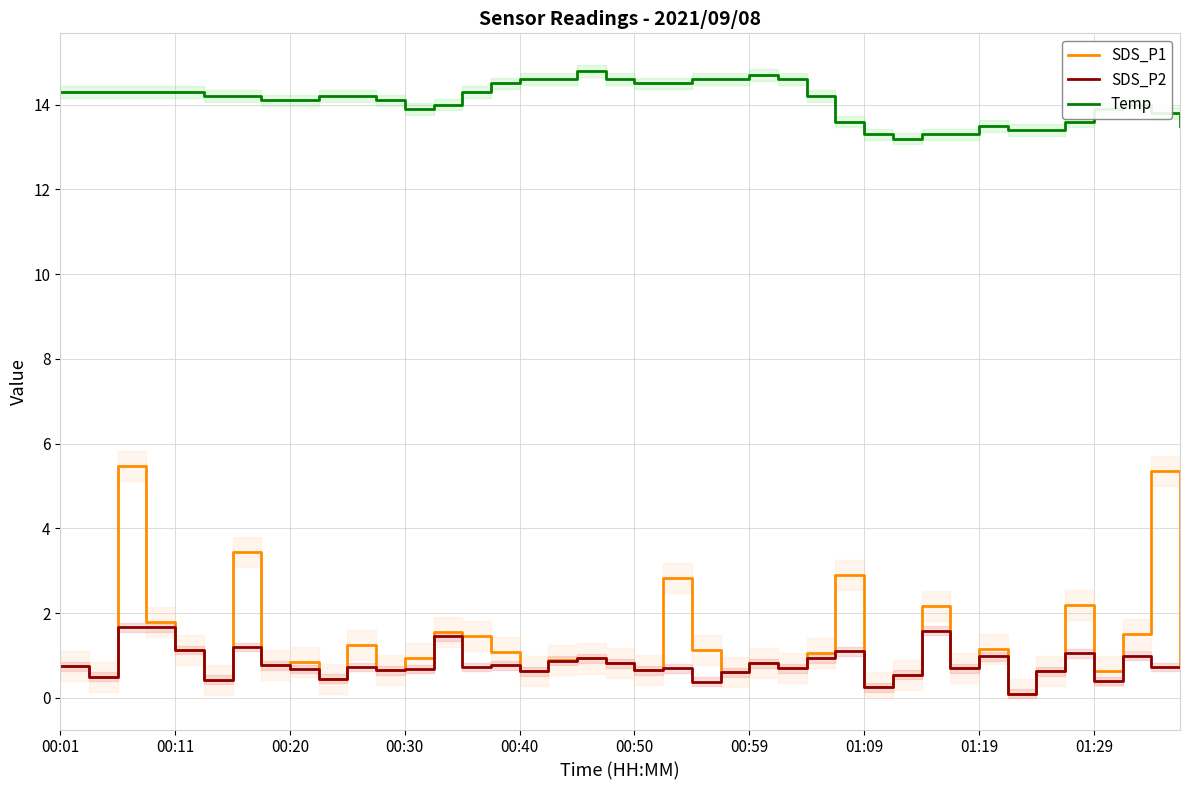

What is the sum of the Temp values at 00:20 and 00:30?

28.0